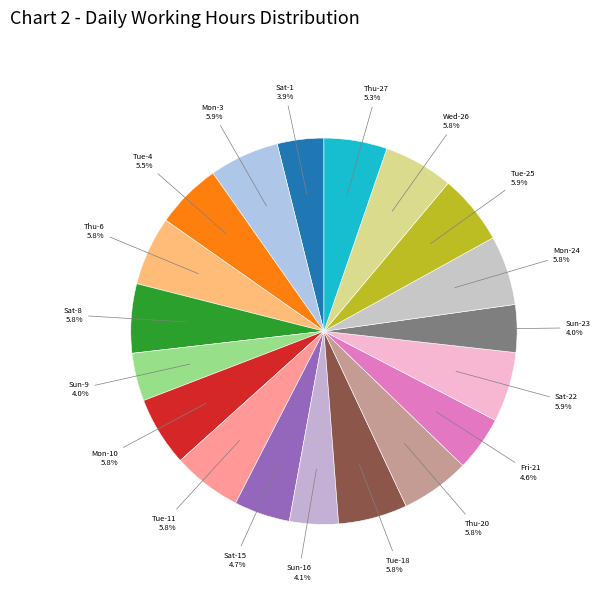

Count the number of slices in the pie.

19